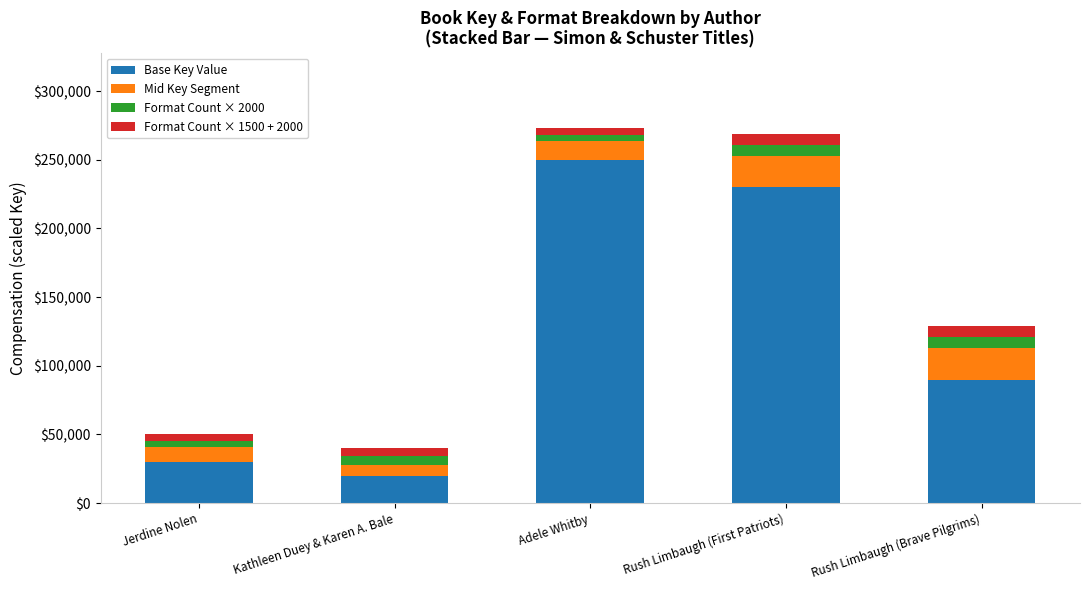

Where is Base Key Value nearest to the value 135000?

Rush Limbaugh (Brave Pilgrims)